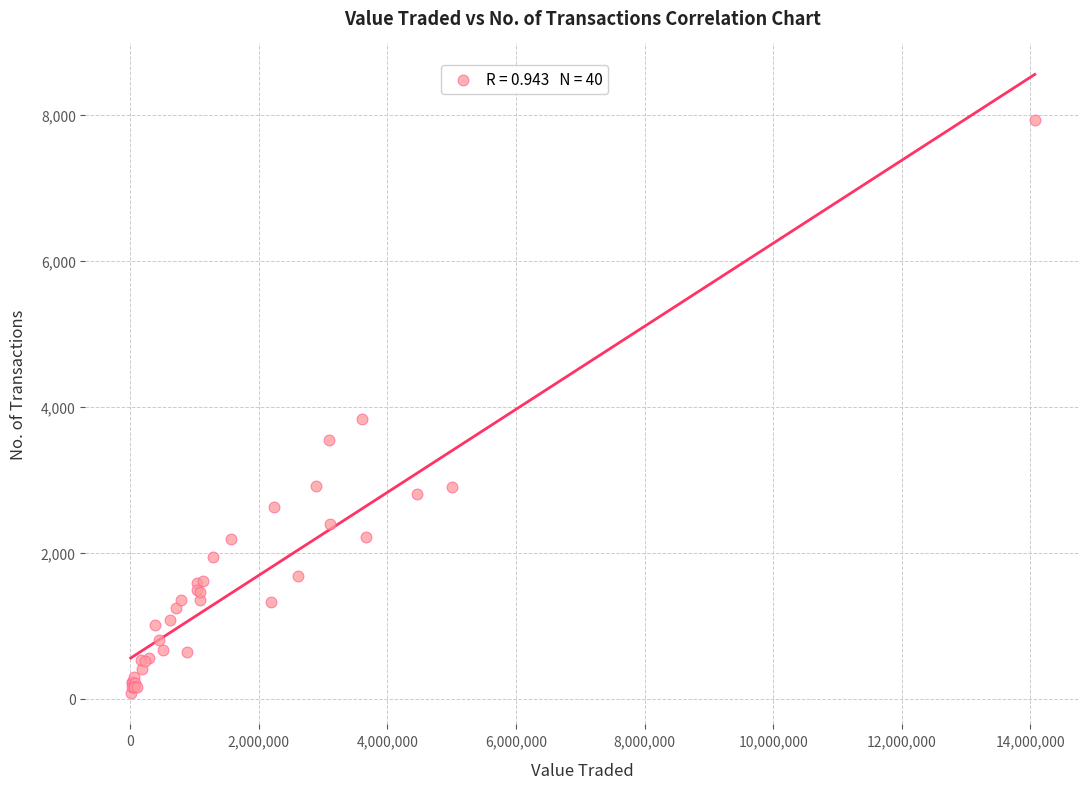

What Y value in the scatter plot is closest to 4002?

3835